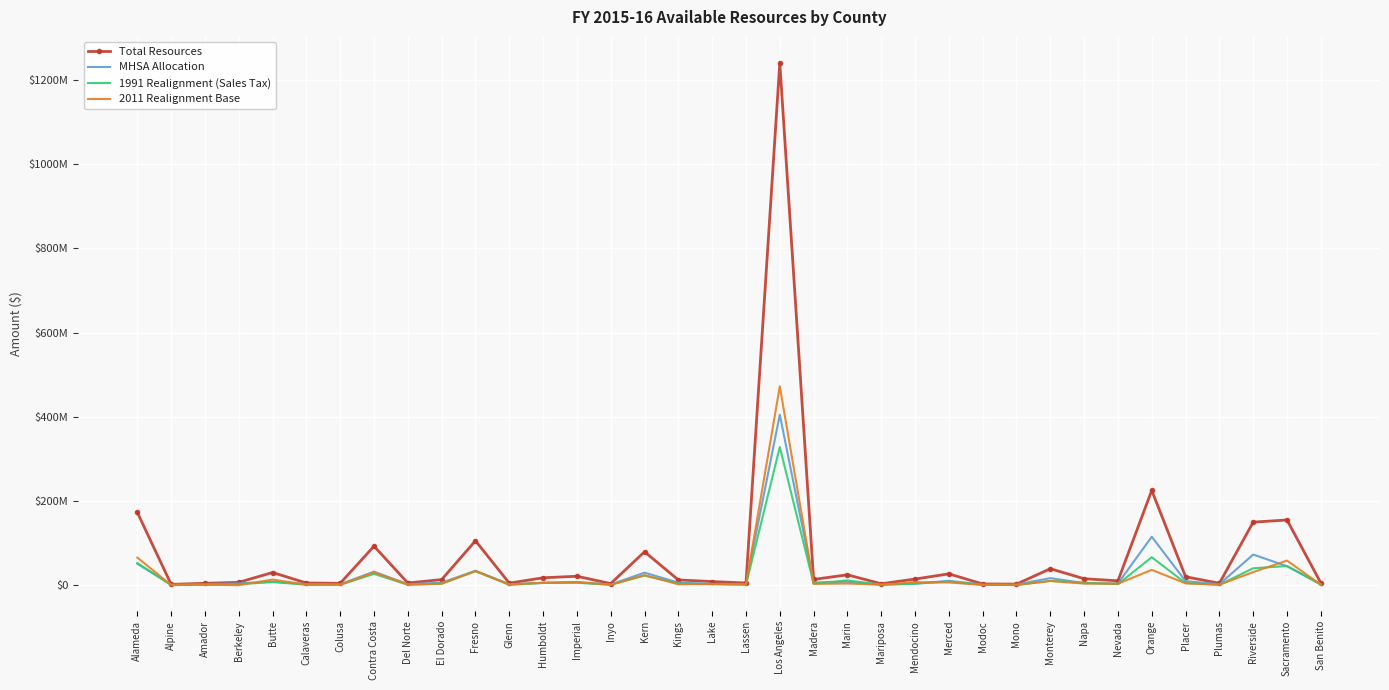

Which series ends up on top after the final intersection of 1991 Realignment (Sales Tax) and MHSA Allocation?

MHSA Allocation